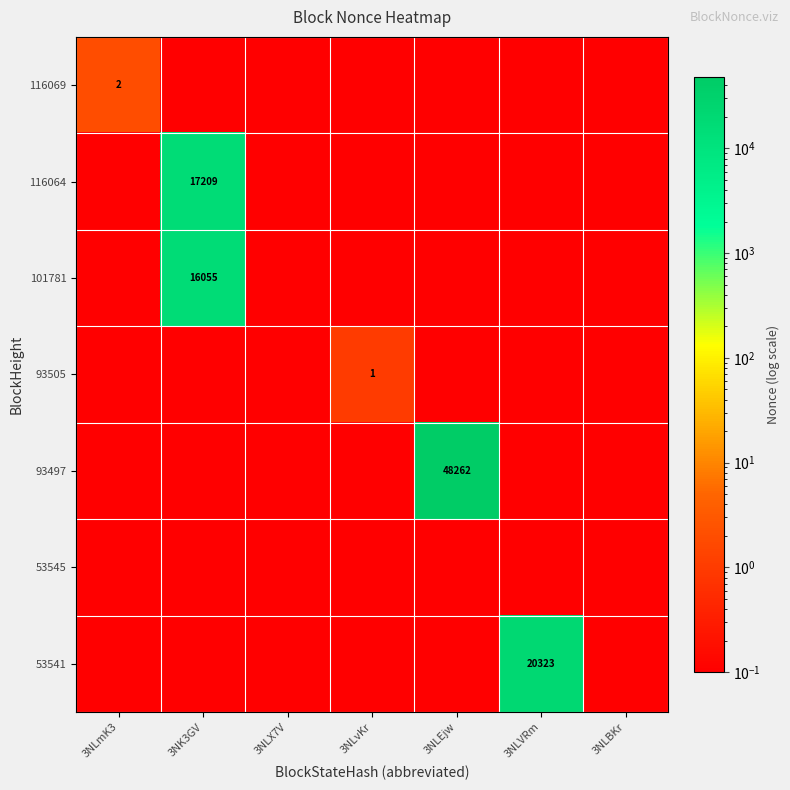

The 101781 series shows 16055.0 at 3NK3GV. True or false?

True